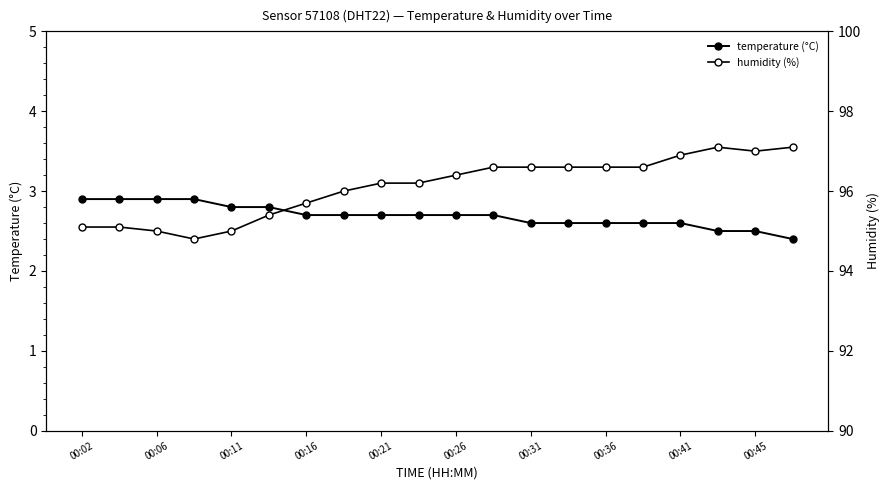

What is the difference between the maximum and minimum values in the humidity (%) series?

2.3